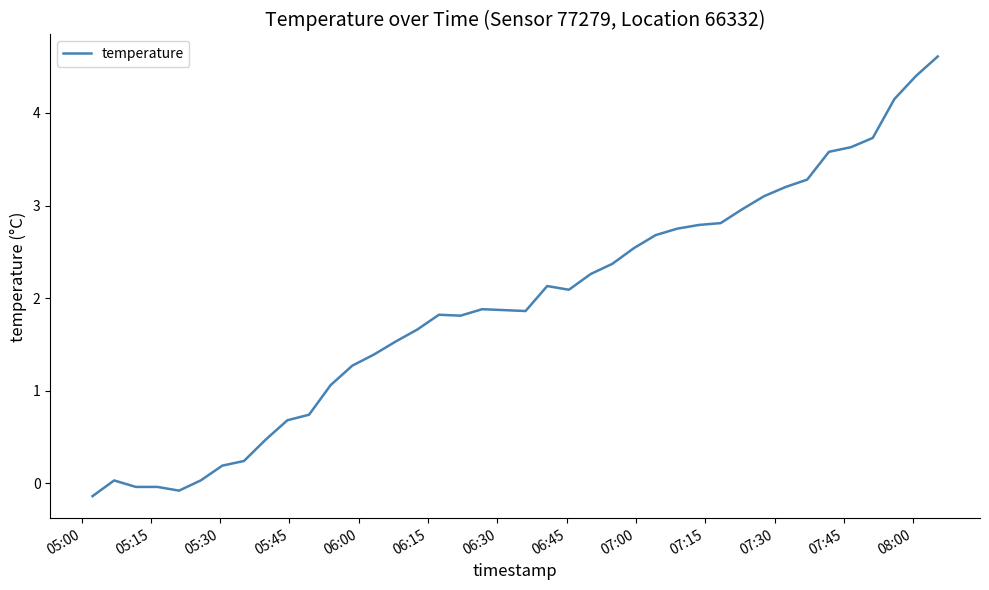

What is the maximum value shown in the chart?

4.6